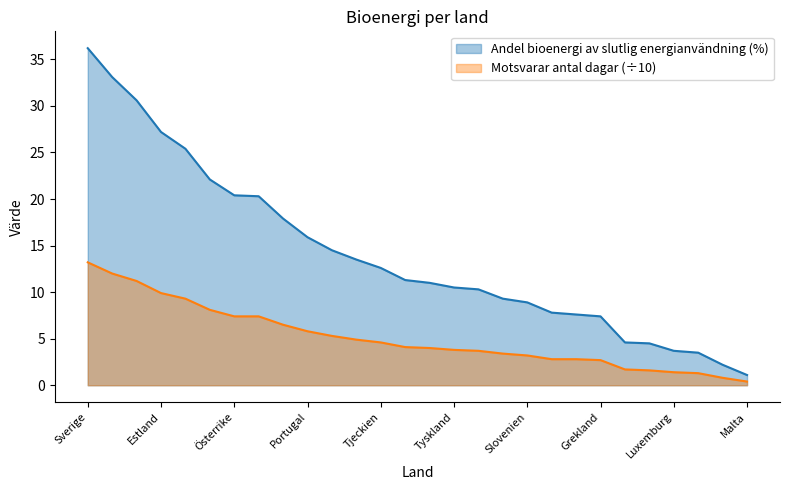

What is the value of the Andel bioenergi av slutlig energianvändning (%) point at the 14th from the left?

11.3